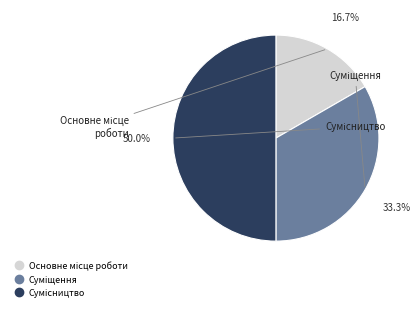

Rank the categories by value from highest to lowest.

Сумісництво, Суміщення, Основне місце роботи